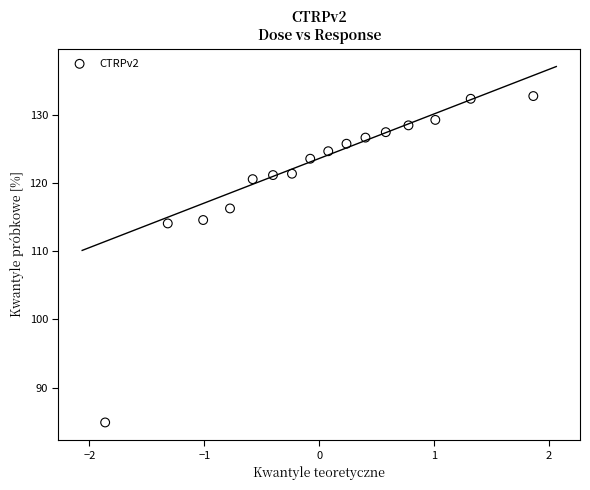

What is the range of X values (max minus min)?

3.7